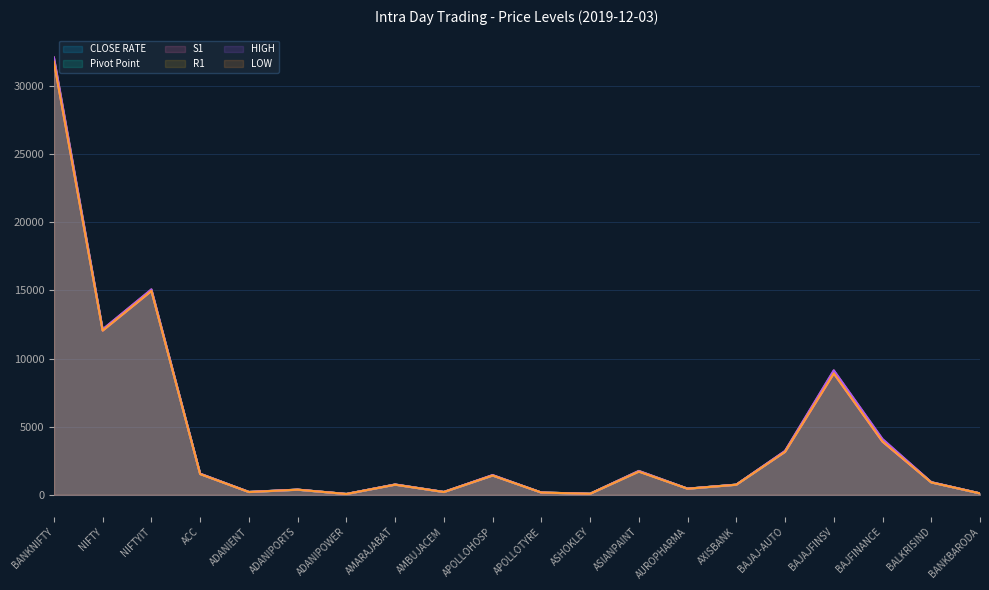

What are all the series names shown in the legend?

CLOSE RATE, Pivot Point, S1, R1, HIGH, LOW